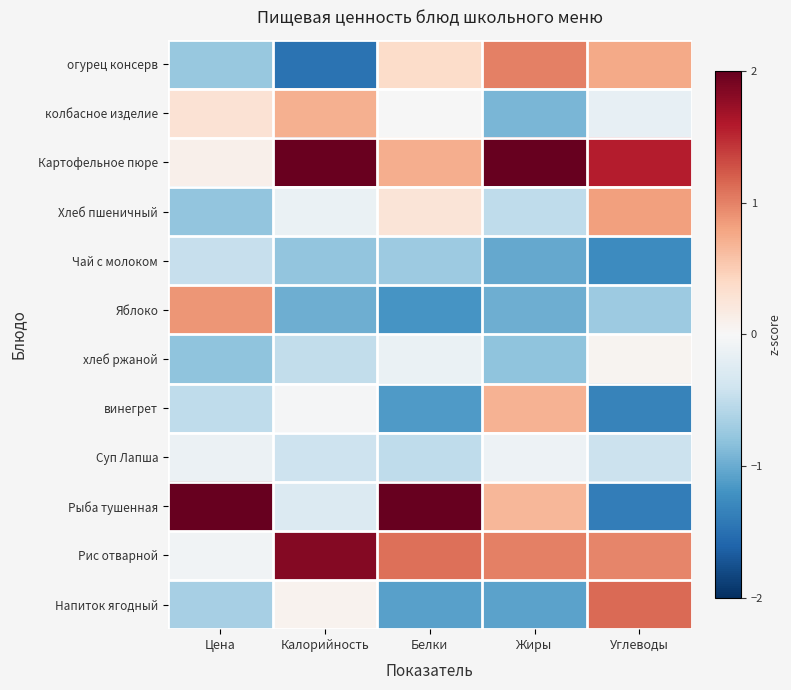

Reading left to right, transcribe all the data shown in this chart.

огурец консерв: Цена=-0.8	Калорийность=-1.5	Белки=0.4	Жиры=1.0	Углеводы=0.8
колбасное изделие: Цена=0.3	Калорийность=0.7	Белки=-0.0	Жиры=-0.9	Углеводы=-0.2
Картофельное пюре: Цена=0.1	Калорийность=2.0	Белки=0.7	Жиры=2.0	Углеводы=1.6
Хлеб пшеничный: Цена=-0.8	Калорийность=-0.1	Белки=0.3	Жиры=-0.5	Углеводы=0.8
Чай с молоком: Цена=-0.5	Калорийность=-0.8	Белки=-0.7	Жиры=-1.0	Углеводы=-1.3
Яблоко: Цена=0.9	Калорийность=-1.0	Белки=-1.2	Жиры=-1.0	Углеводы=-0.7
хлеб ржаной: Цена=-0.8	Калорийность=-0.5	Белки=-0.1	Жиры=-0.8	Углеводы=0.1
винегрет: Цена=-0.5	Калорийность=-0.0	Белки=-1.1	Жиры=0.7	Углеводы=-1.3
Суп Лапша: Цена=-0.1	Калорийность=-0.4	Белки=-0.5	Жиры=-0.1	Углеводы=-0.4
Рыба тушенная: Цена=2.0	Калорийность=-0.3	Белки=2.0	Жиры=0.7	Углеводы=-1.4
Рис отварной: Цена=-0.1	Калорийность=1.8	Белки=1.1	Жиры=1.0	Углеводы=1.0
Напиток ягодный: Цена=-0.7	Калорийность=0.1	Белки=-1.1	Жиры=-1.1	Углеводы=1.1